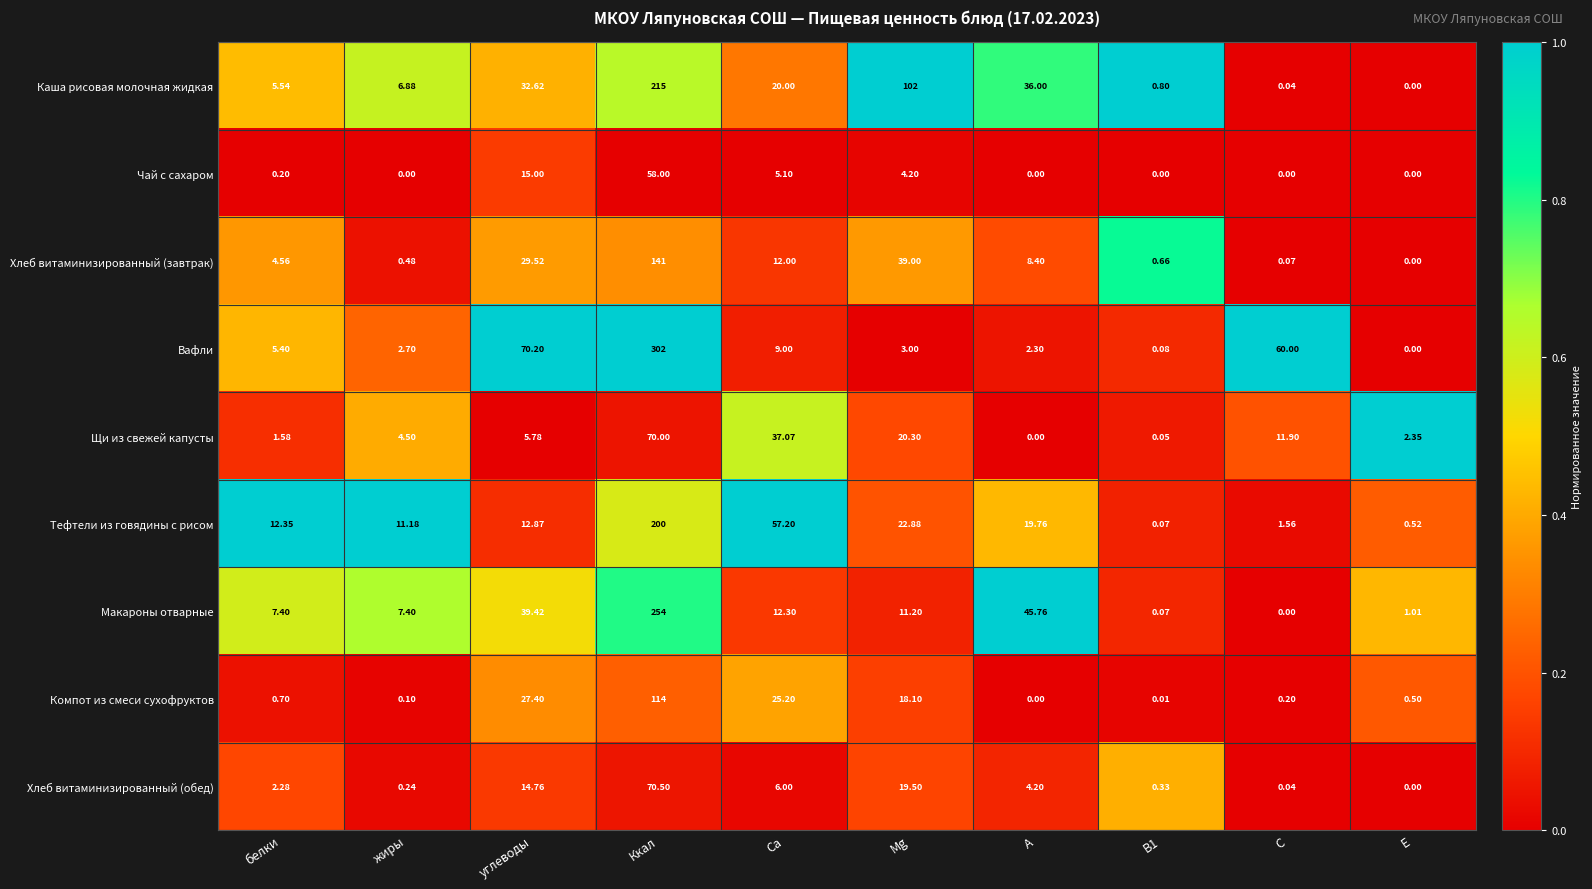

Which series has the largest total across all categories?

Вафли